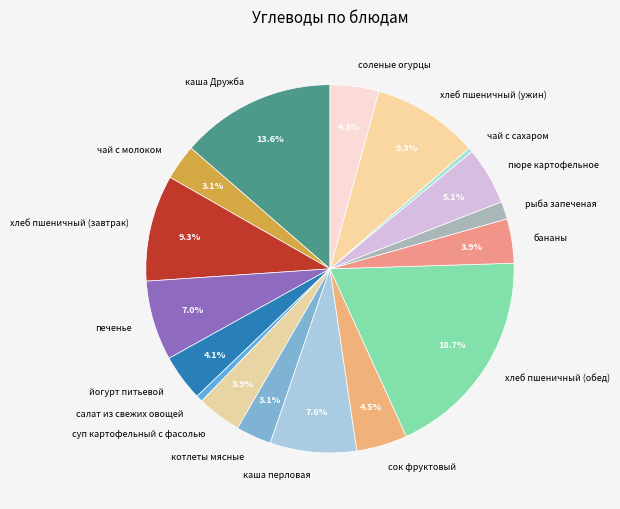

Is there any slice that represents more than half of the pie?

No